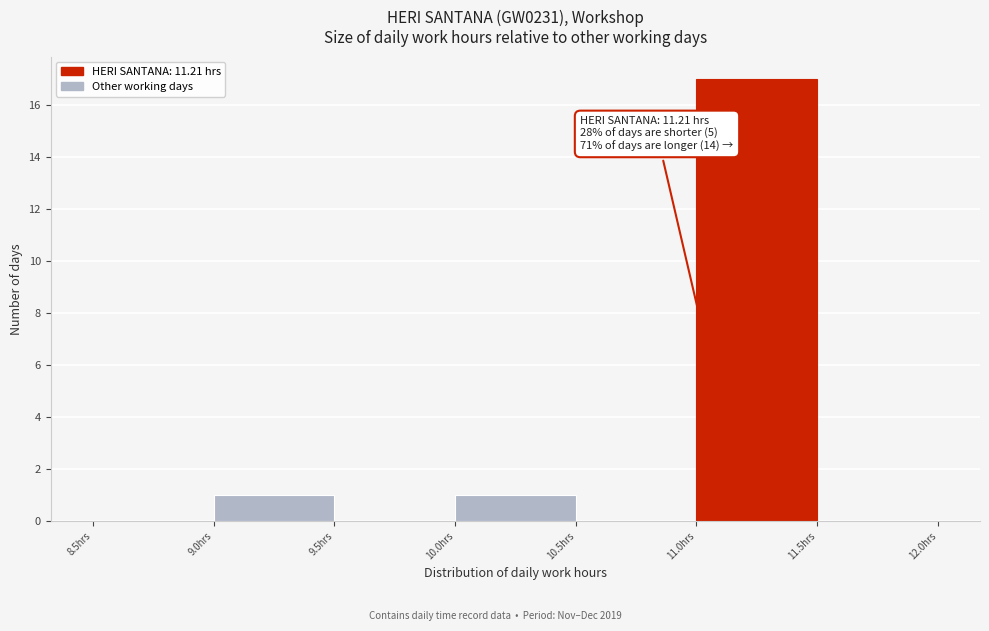

Which range on the x-axis has the tallest bar?

11.0 to 11.5